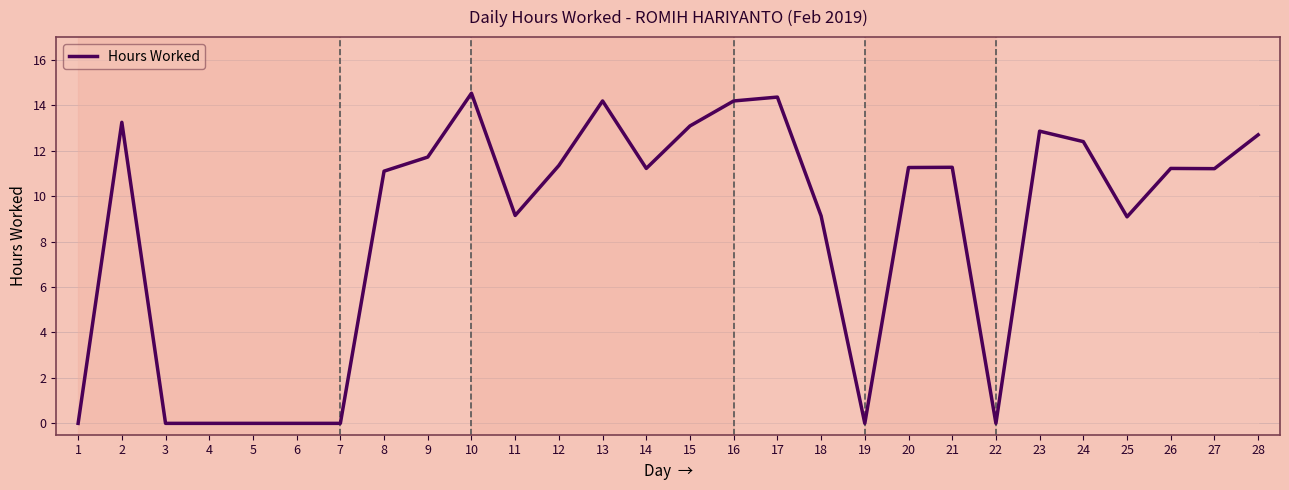

Which has a higher value, 26 or 4?

26